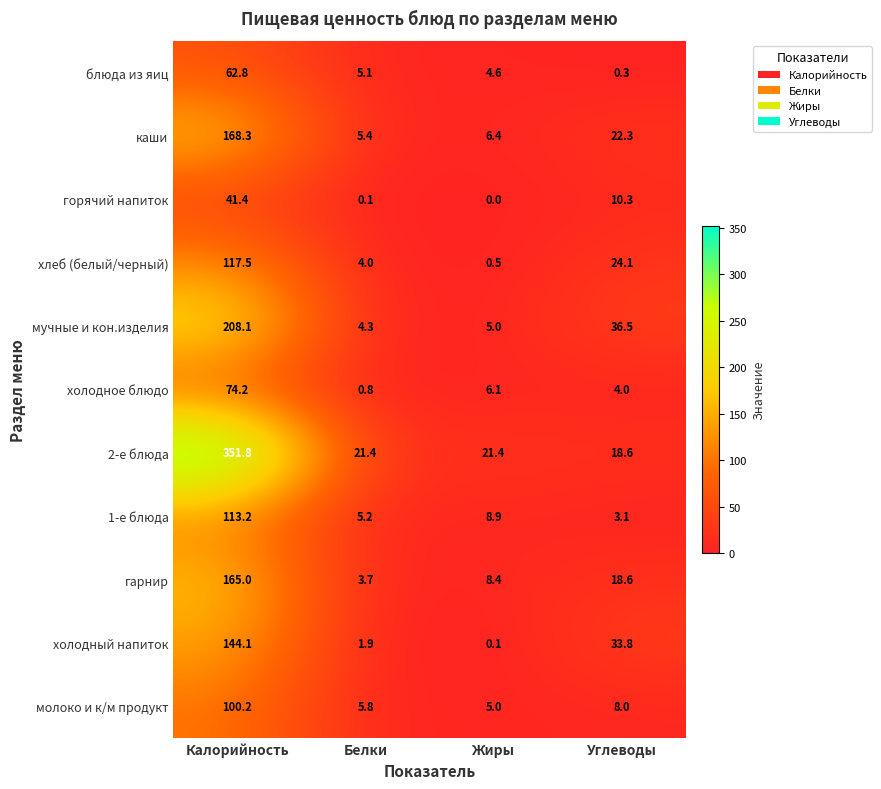

At Калорийность, list the series in order from smallest to largest.

горячий напиток, блюда из яиц, холодное блюдо, молоко и к/м продукт, 1-е блюда, хлеб (белый/черный), холодный напиток, гарнир, каши, мучные и кон.изделия, 2-е блюда